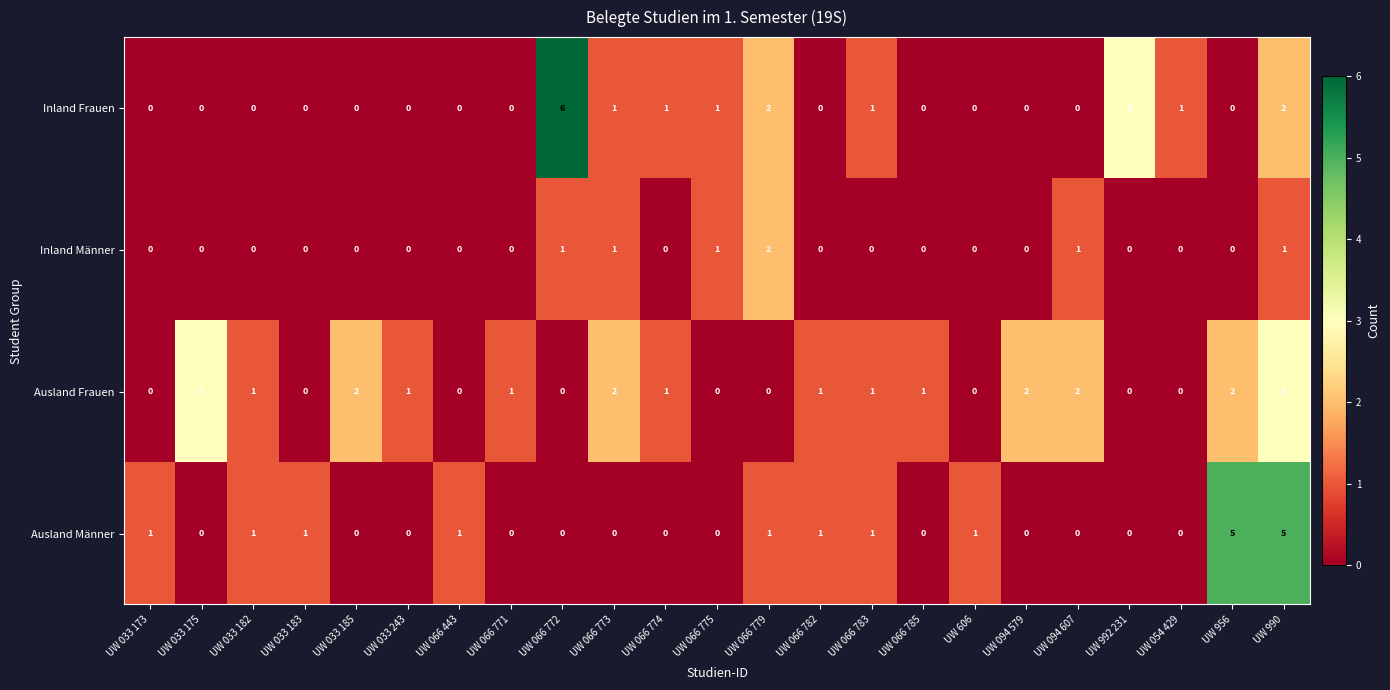

Which series has the largest total across all categories?

Ausland Frauen